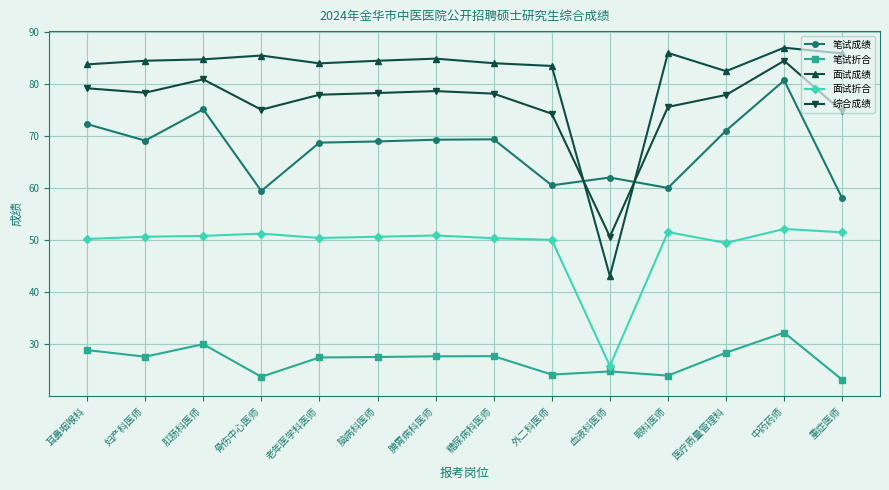

Read the 综合成绩 value at 老年医学科医师.

77.9